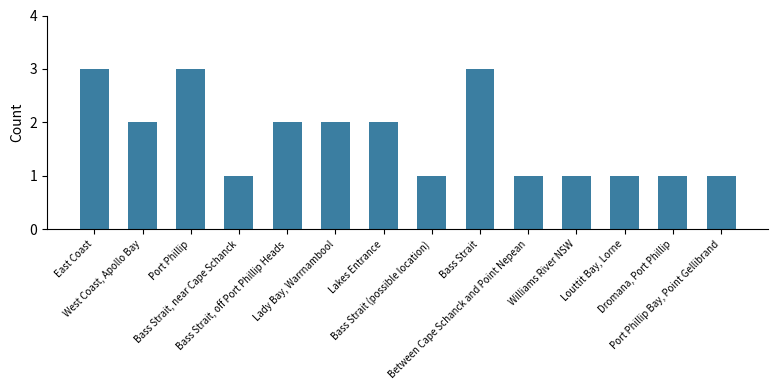

The value at Bass Strait, off Port Phillip Heads is 1. True or false?

False